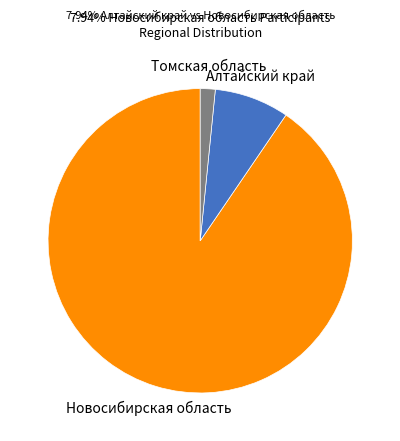

Does any single category account for the majority?

Yes